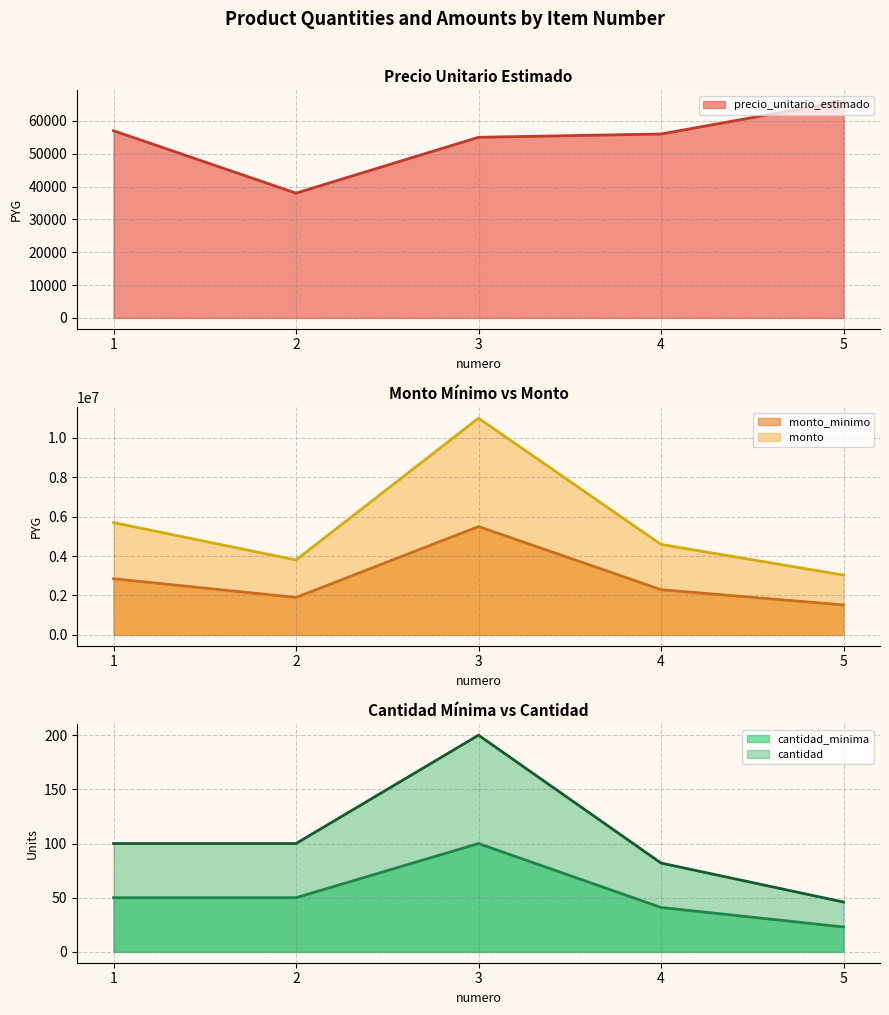

What is the difference between the precio_unitario_estimado values at 5 and 3?

11000